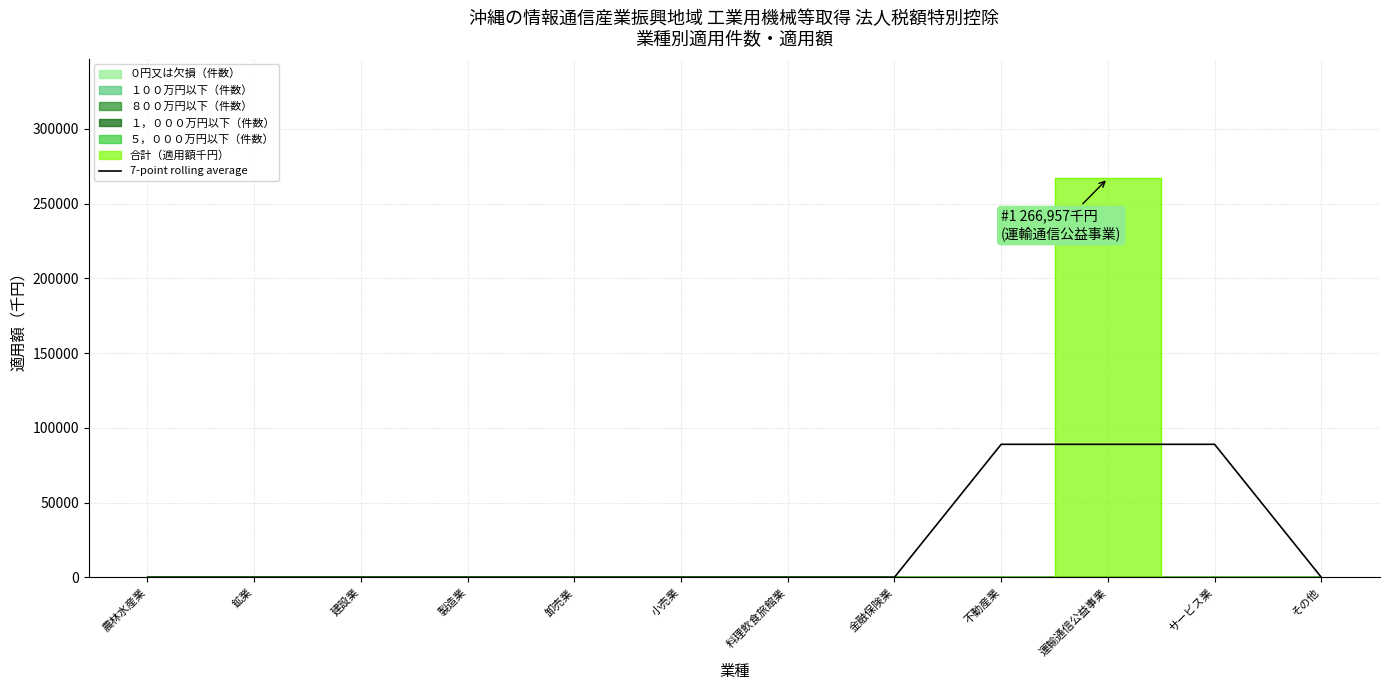

Rank the categories by value from highest to lowest.

不動産業, 運輸通信公益事業, サービス業, 農林水産業, 鉱業, 建設業, 製造業, 卸売業, 小売業, 料理飲食旅館業, 金融保険業, その他